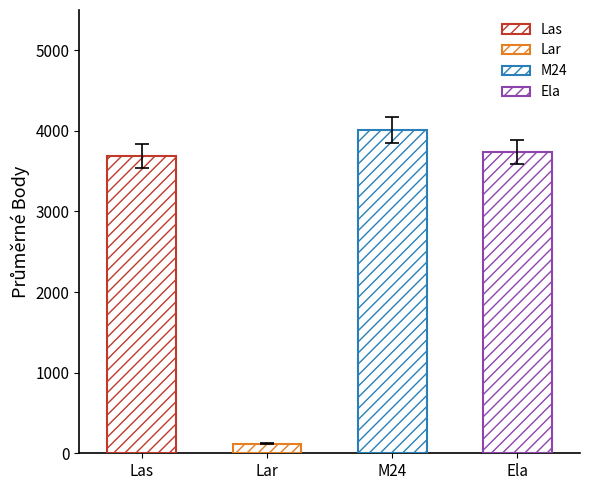

What is the label of the 2nd bar from the left?

Lar